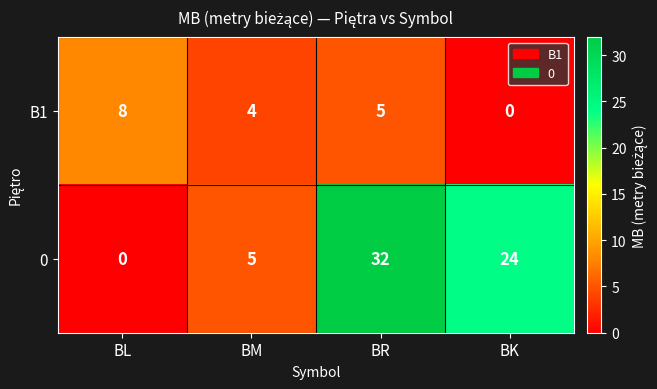

What is the highest value of the 0 series?

32